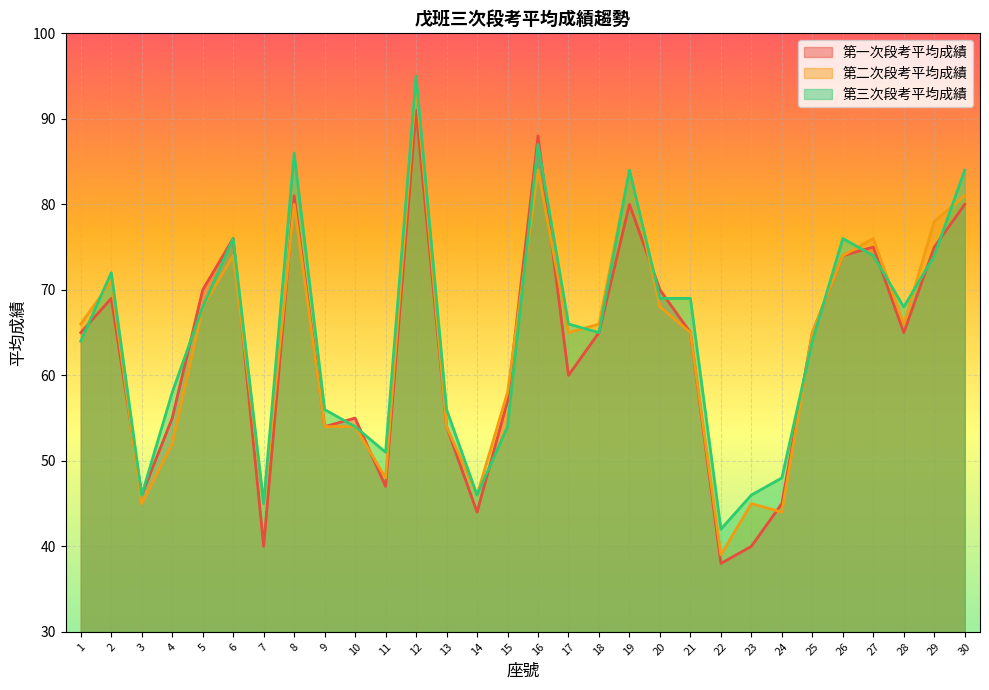

What is the value of the 第二次段考平均成績 point at the 2nd from the left?

71